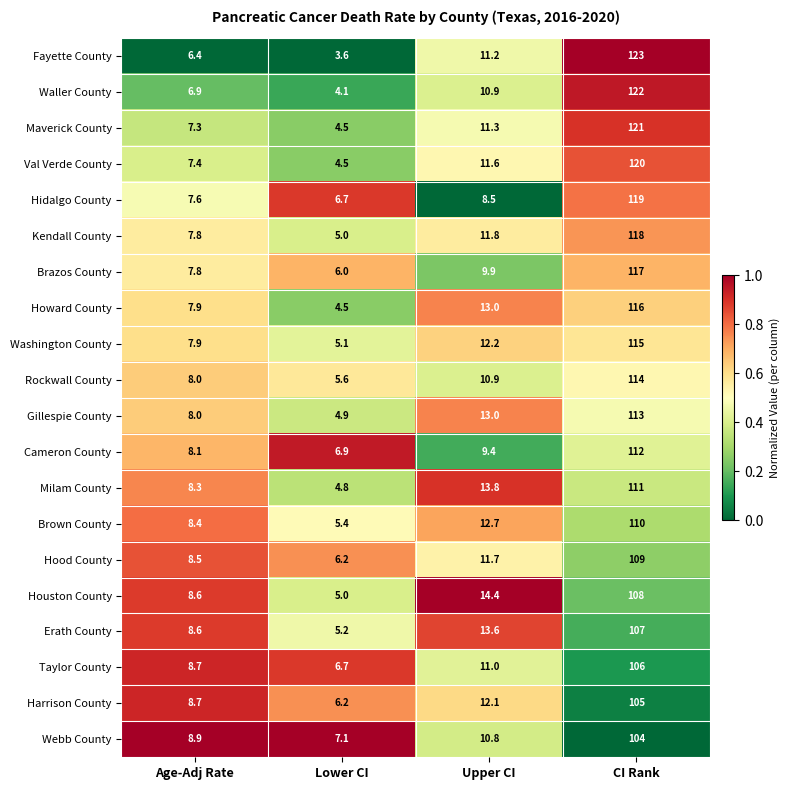

Which series has the largest total across all categories?

Fayette County